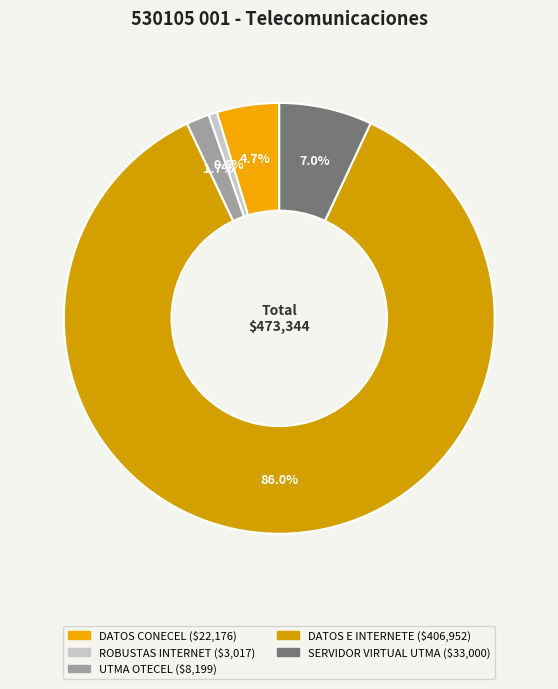

Does DATOS CONECEL represent more than half of the total?

No